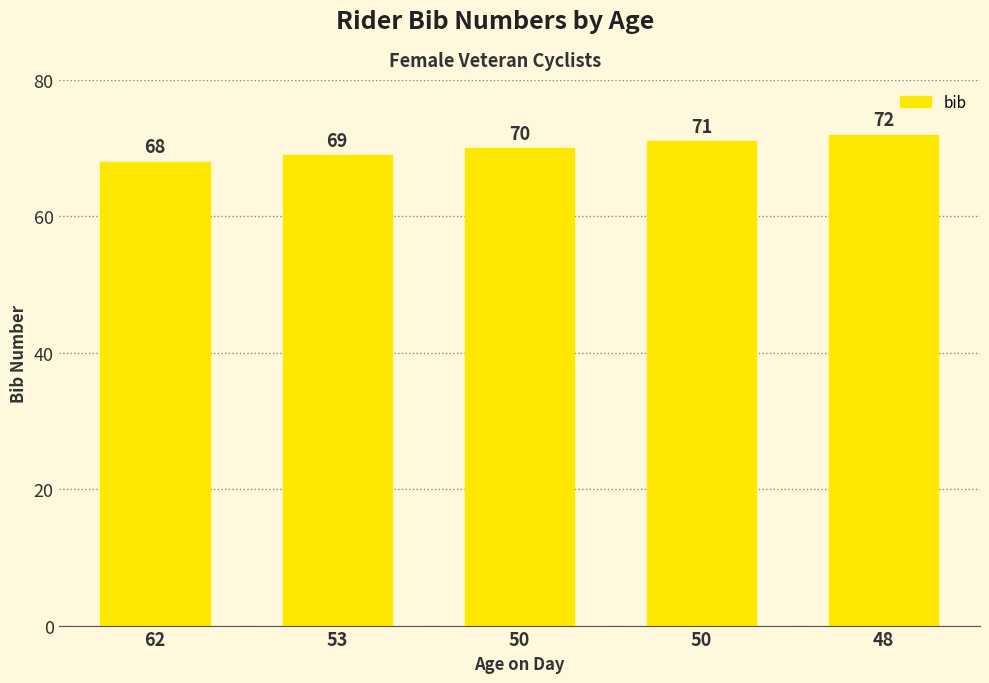

How many bars are there in total?

5